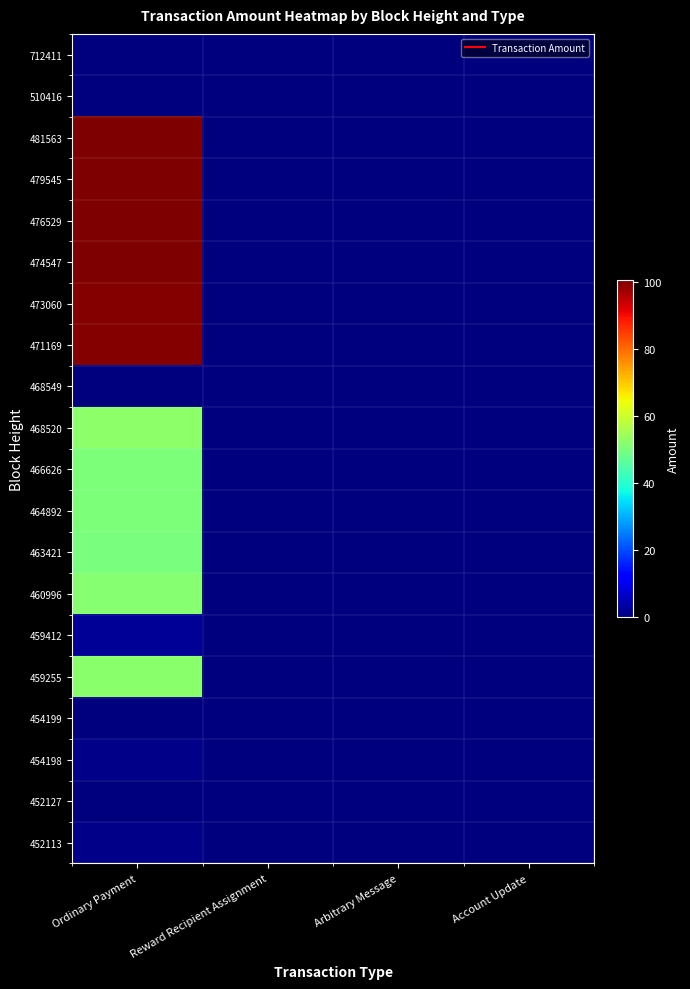

Reading left to right, extract all data points from this chart.

452113: Ordinary Payment=1.0	Reward Recipient Assignment=0.0	Arbitrary Message=0.0	Account Update=0.0
452127: Ordinary Payment=0.0	Reward Recipient Assignment=0.0	Arbitrary Message=0.0	Account Update=0.0
454198: Ordinary Payment=1.0	Reward Recipient Assignment=0.0	Arbitrary Message=0.0	Account Update=0.0
454199: Ordinary Payment=0.0	Reward Recipient Assignment=0.0	Arbitrary Message=0.0	Account Update=0.0
459255: Ordinary Payment=52.0	Reward Recipient Assignment=0.0	Arbitrary Message=0.0	Account Update=0.0
459412: Ordinary Payment=2.0	Reward Recipient Assignment=0.0	Arbitrary Message=0.0	Account Update=0.0
460996: Ordinary Payment=51.7	Reward Recipient Assignment=0.0	Arbitrary Message=0.0	Account Update=0.0
463421: Ordinary Payment=50.0	Reward Recipient Assignment=0.0	Arbitrary Message=0.0	Account Update=0.0
464892: Ordinary Payment=50.3	Reward Recipient Assignment=0.0	Arbitrary Message=0.0	Account Update=0.0
466626: Ordinary Payment=50.5	Reward Recipient Assignment=0.0	Arbitrary Message=0.0	Account Update=0.0
468520: Ordinary Payment=52.4	Reward Recipient Assignment=0.0	Arbitrary Message=0.0	Account Update=0.0
468549: Ordinary Payment=0.0	Reward Recipient Assignment=0.0	Arbitrary Message=0.0	Account Update=0.0
471169: Ordinary Payment=100.1	Reward Recipient Assignment=0.0	Arbitrary Message=0.0	Account Update=0.0
473060: Ordinary Payment=100.1	Reward Recipient Assignment=0.0	Arbitrary Message=0.0	Account Update=0.0
474547: Ordinary Payment=100.6	Reward Recipient Assignment=0.0	Arbitrary Message=0.0	Account Update=0.0
476529: Ordinary Payment=100.2	Reward Recipient Assignment=0.0	Arbitrary Message=0.0	Account Update=0.0
479545: Ordinary Payment=100.3	Reward Recipient Assignment=0.0	Arbitrary Message=0.0	Account Update=0.0
481563: Ordinary Payment=100.4	Reward Recipient Assignment=0.0	Arbitrary Message=0.0	Account Update=0.0
510416: Ordinary Payment=0.0	Reward Recipient Assignment=0.0	Arbitrary Message=0.0	Account Update=0.0
712411: Ordinary Payment=0.0	Reward Recipient Assignment=0.0	Arbitrary Message=0.1	Account Update=0.0